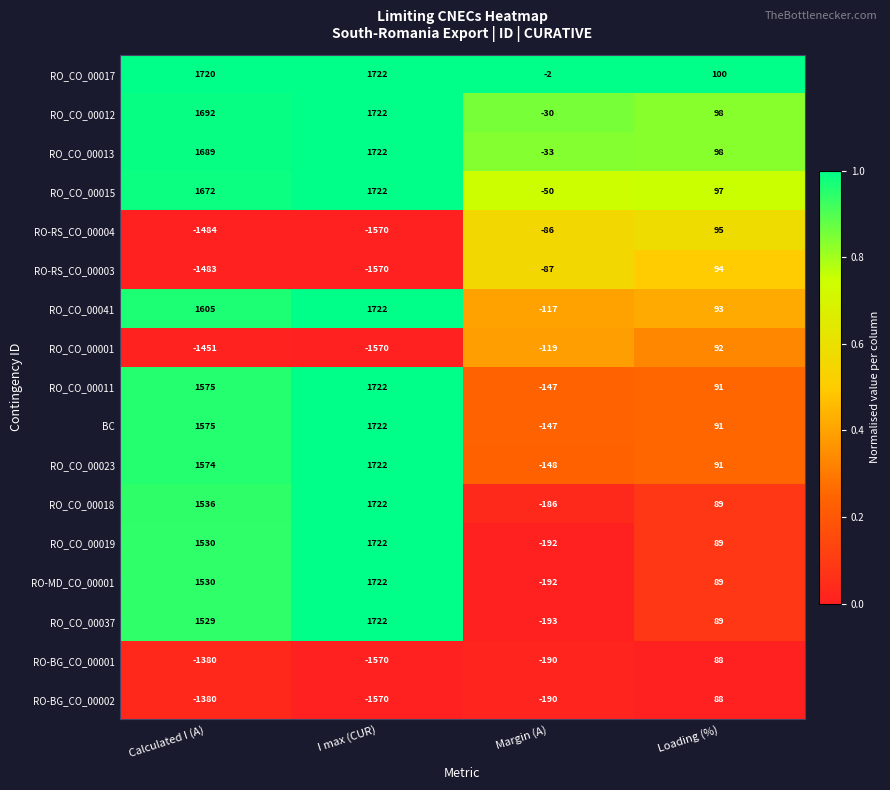

At which category does the chart reach its peak across all series?

I max (CUR)